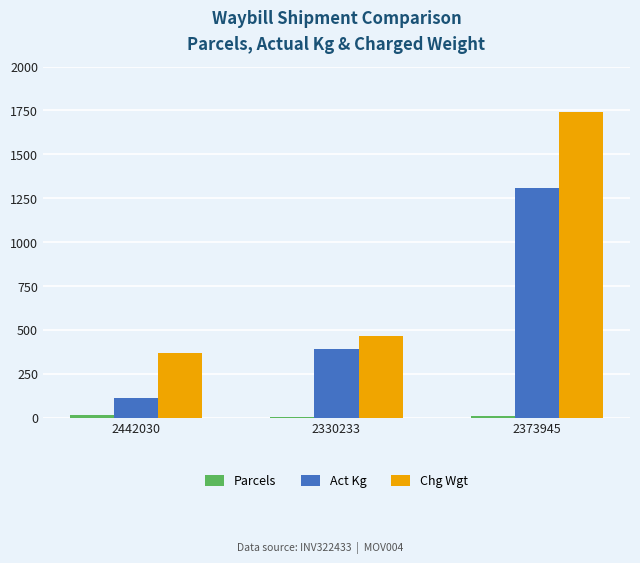

At which label is Chg Wgt closest to 1054?

2330233